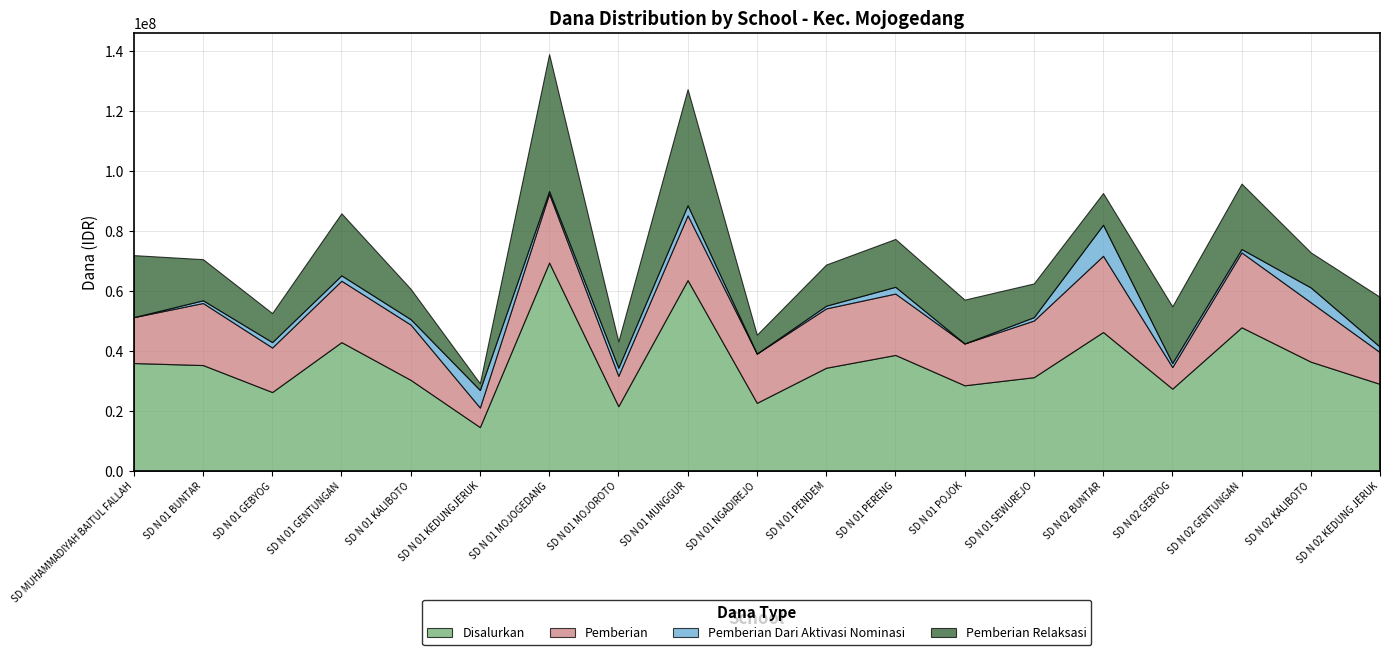

Does the chart have visible grid lines?

Yes